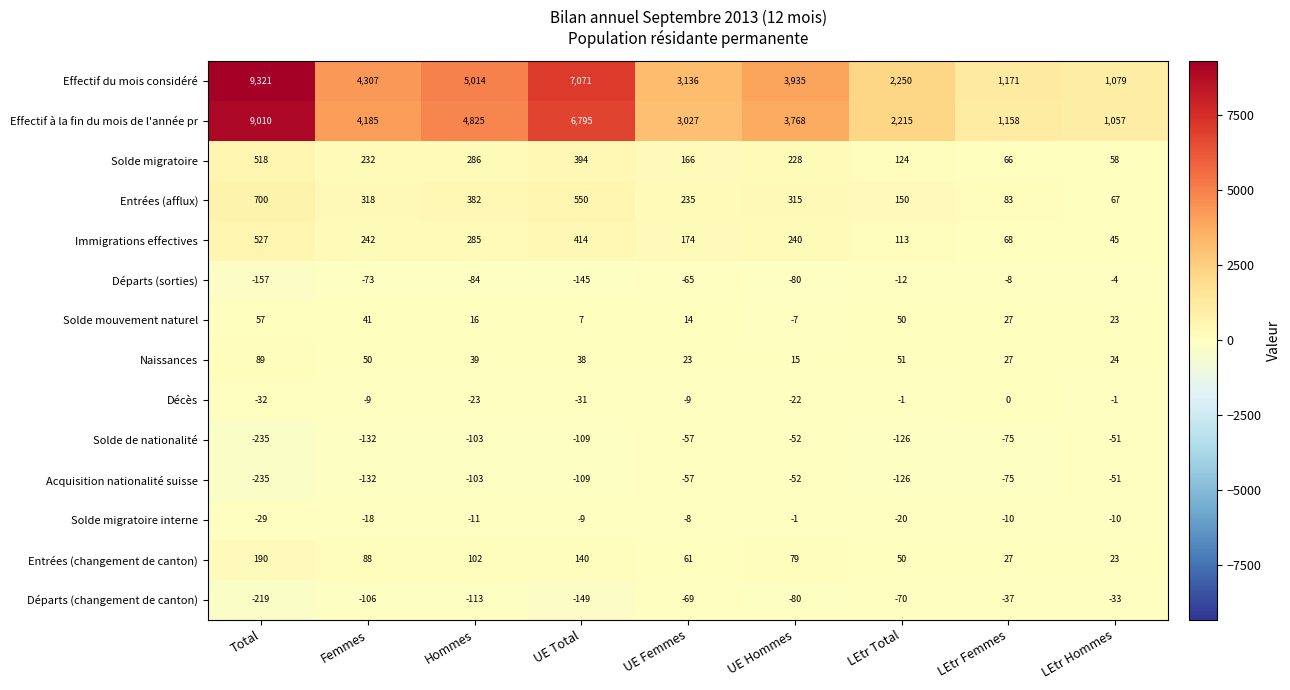

What is the sum of all Acquisition nationalité suisse values?

-940